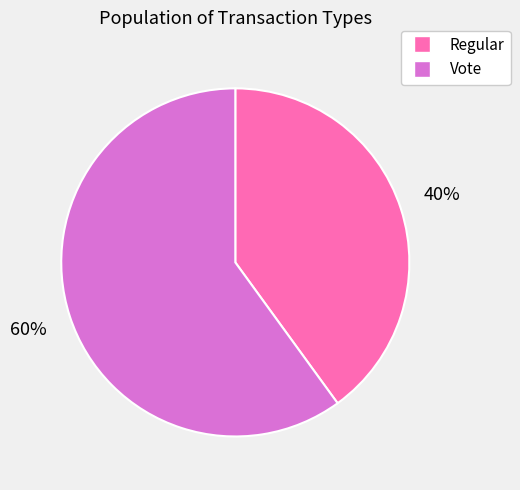

To the nearest percent, what is the average slice percentage?

50%